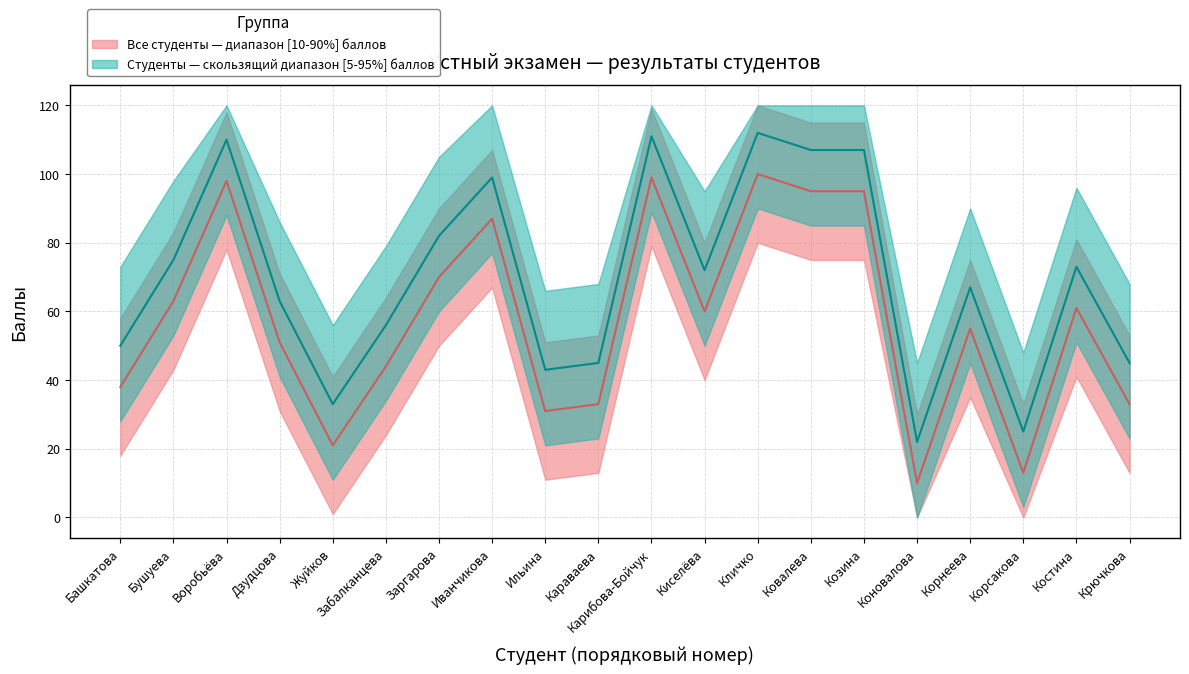

True or false: there are more than 0 points higher than both neighbors.

True